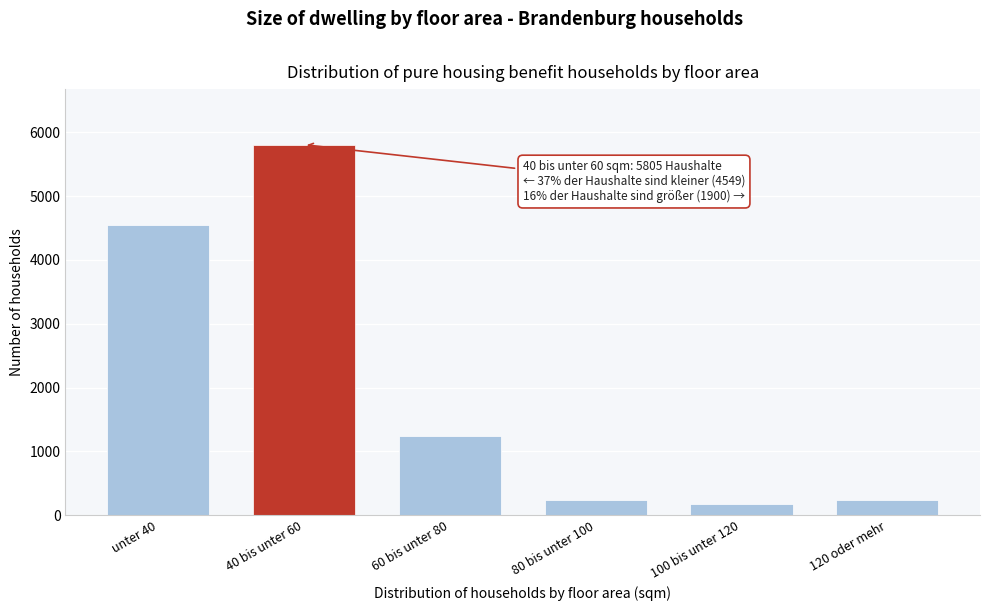

What is the change in value from 60 bis unter 80 to 100 bis unter 120?

-1053